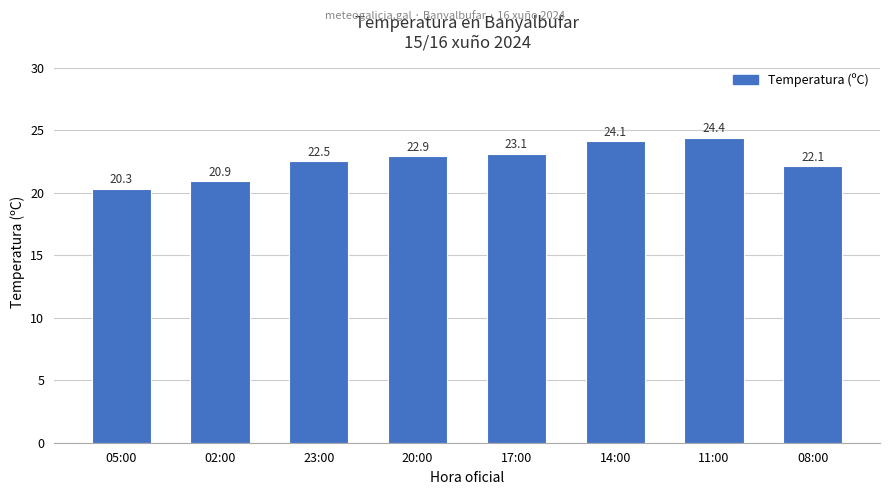

Are the bars horizontal?

No